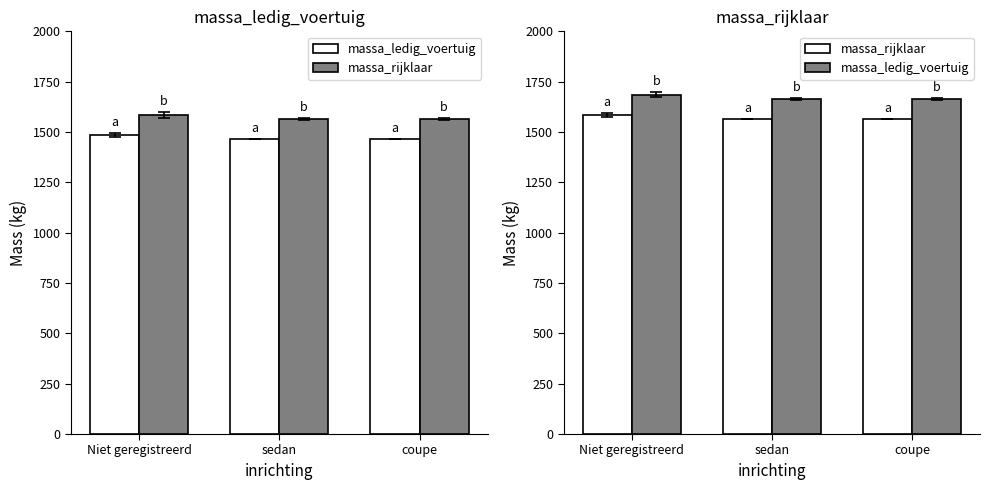

The massa_ledig_voertuig series shows 1685.4 at Niet geregistreerd. True or false?

True